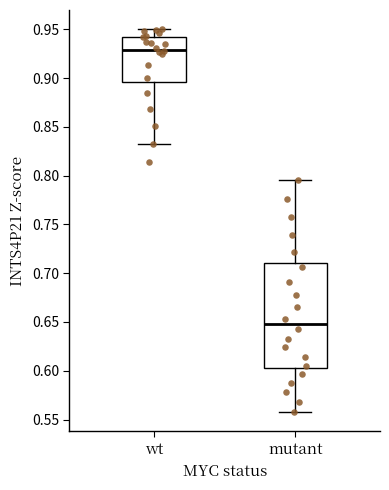

Where does the median line of the box for mutant sit on the y-axis? The values are not printed on the chart, so give them approximately, as read against the axis.

0.650